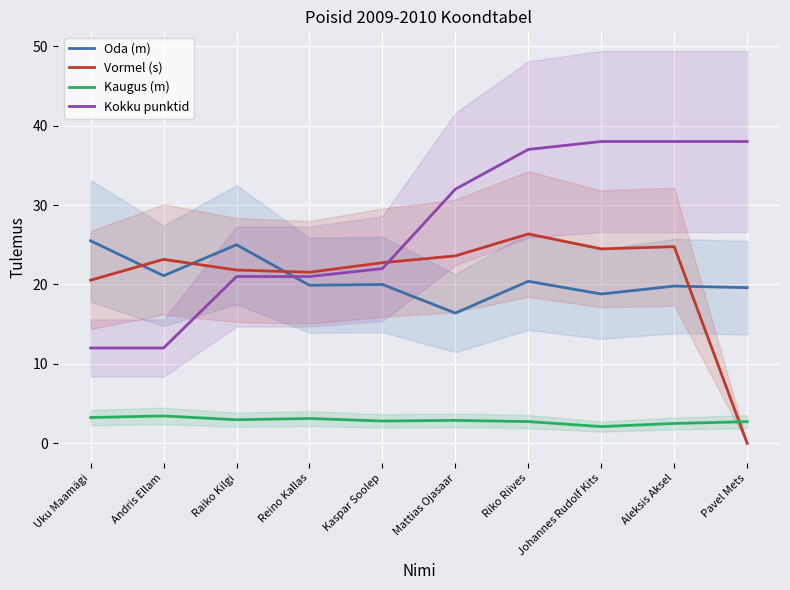

What is the spread (max minus min) of values at Andris Ellam?

19.7